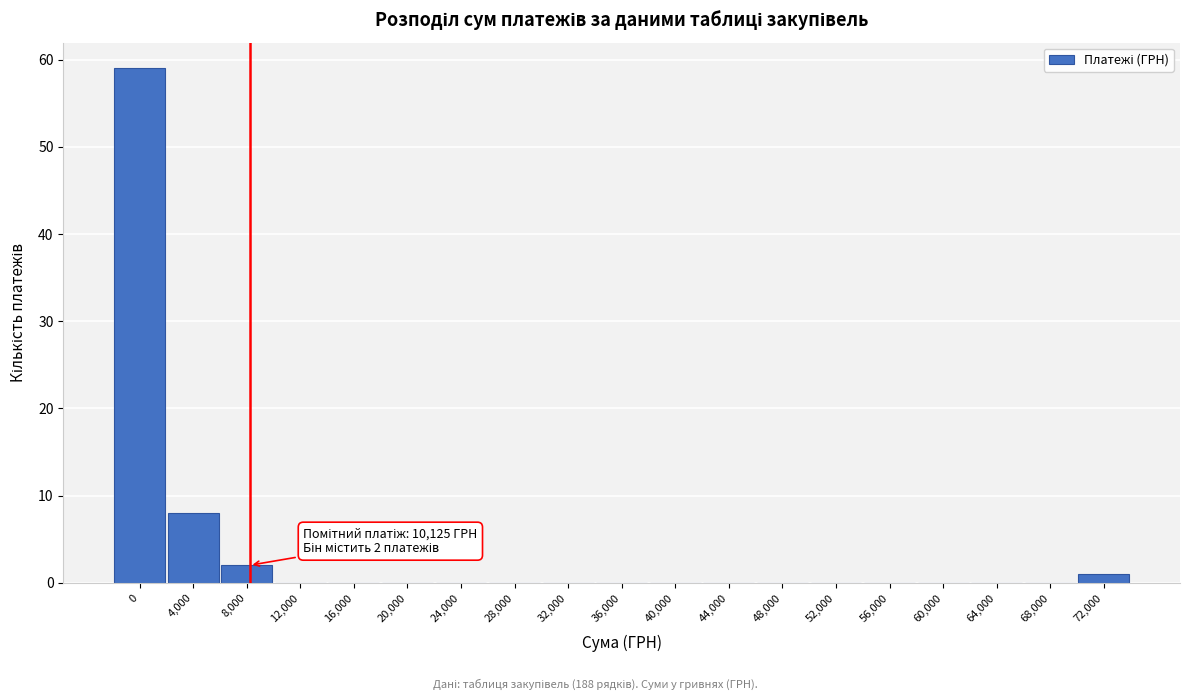

Reading right to left, what are all the values shown in this chart?

72,000=1	68,000=0	64,000=0	60,000=0	56,000=0	52,000=0	48,000=0	44,000=0	40,000=0	36,000=0	32,000=0	28,000=0	24,000=0	20,000=0	16,000=0	12,000=0	8,000=2	4,000=8	0=59